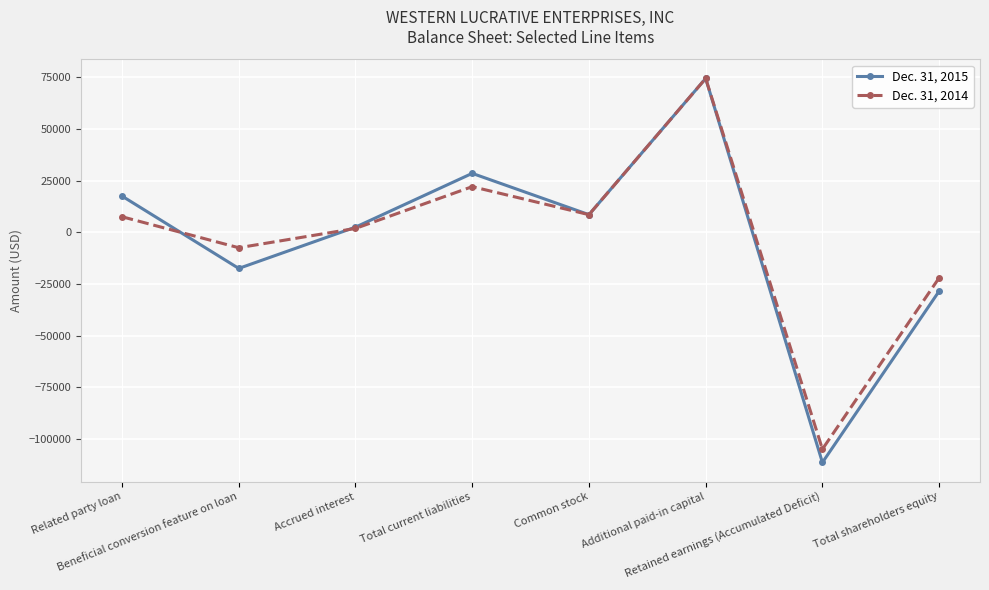

How many lines are shown in the chart?

2